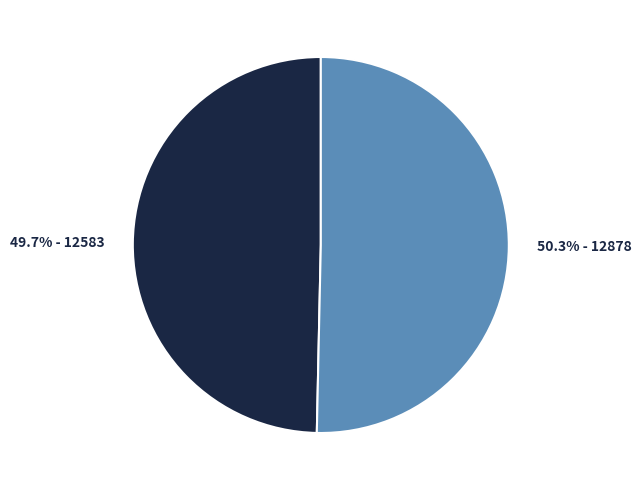

To the nearest percent, what is the average slice percentage?

50%